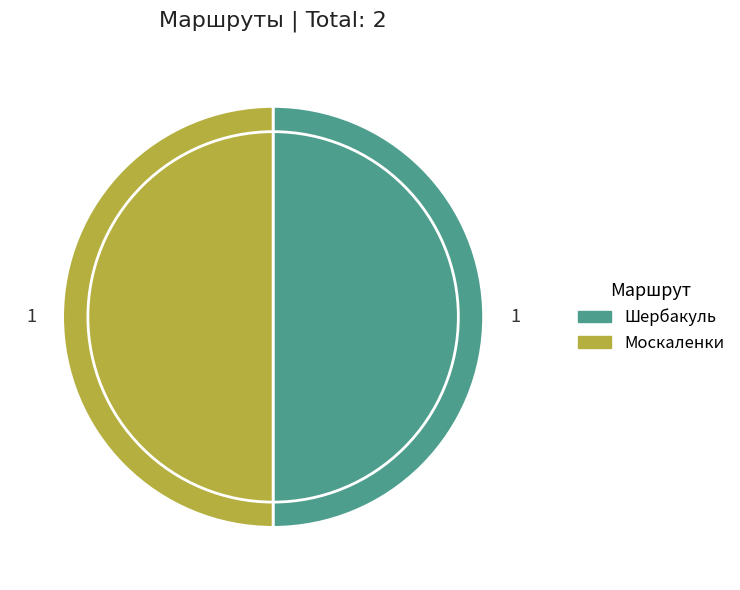

What is the ratio of the value at Москаленки to the value at Шербакуль?

1.0